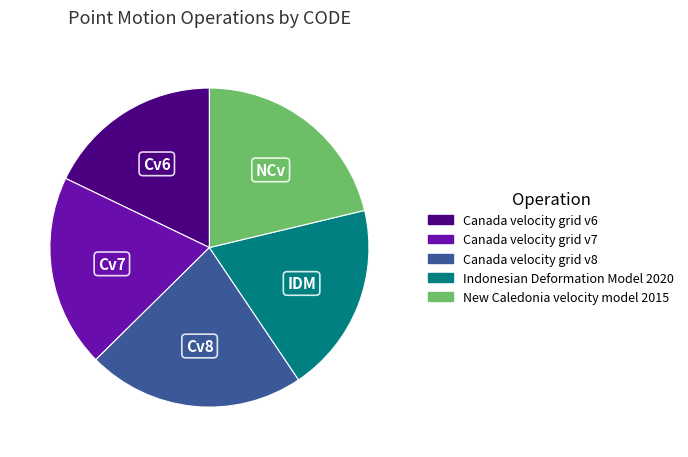

Does any single category account for the majority?

No